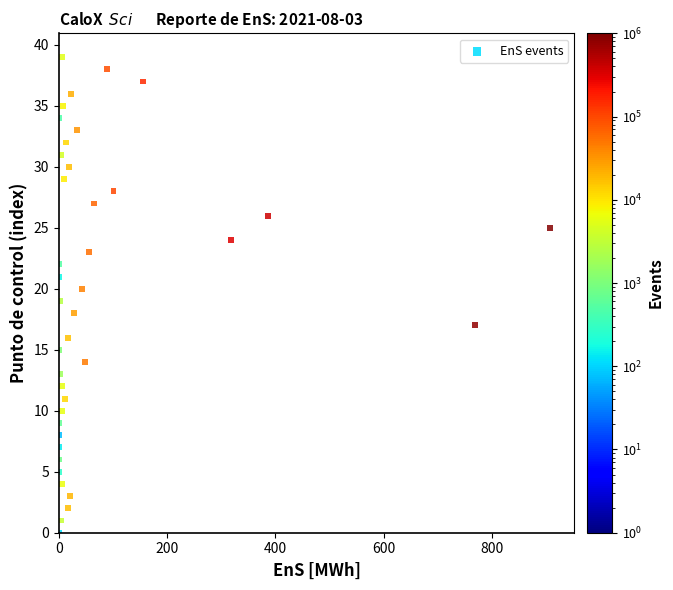

What is the range of Y values (max minus min)?

39